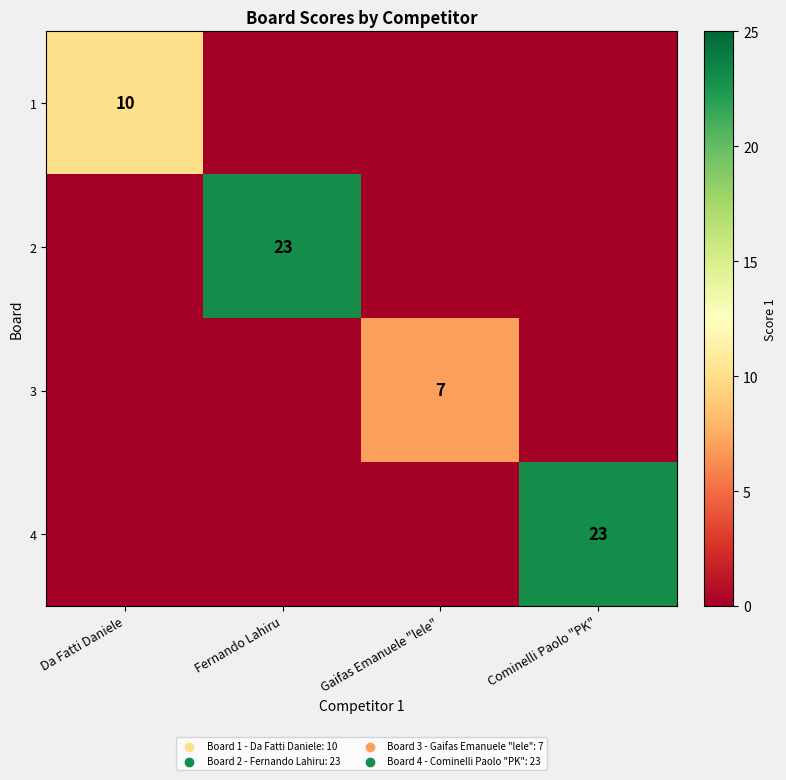

What is the total value across all series at Gaifas Emanuele "lele"?

7